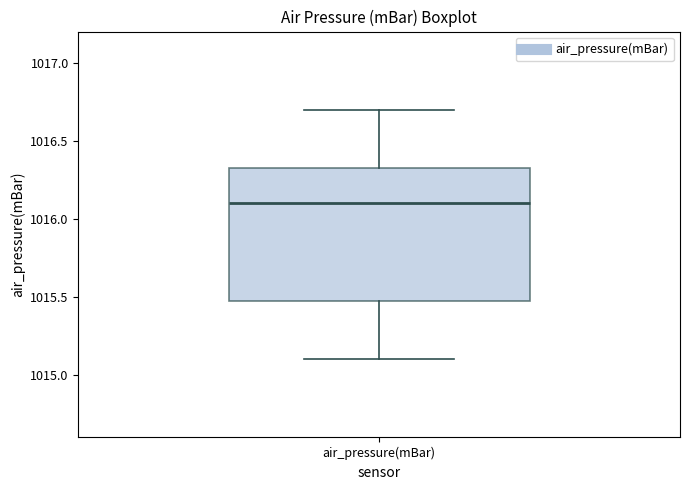

Read this box plot against the y-axis: the position of the median line, the range covered by the box, and the ends of both whiskers. The values are not printed on the chart, so give them approximately, as read against the axis.

median 1016.10, box 1015.50 to 1016.35, whiskers 1015.10 to 1016.70